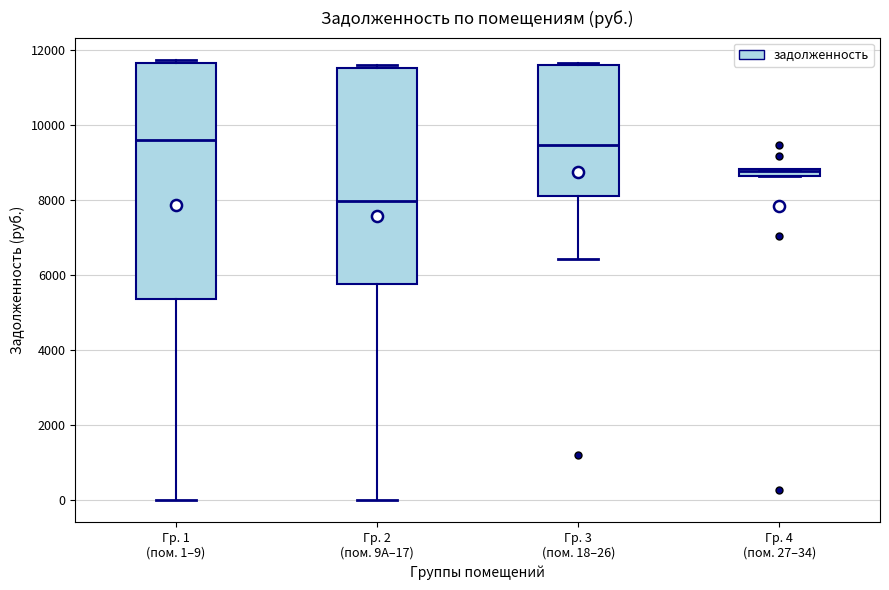

Where is the upper edge of the box for Гр. 4 (пом. 27–34) on the y-axis? The values are not printed on the chart, so give them approximately, as read against the axis.

8800